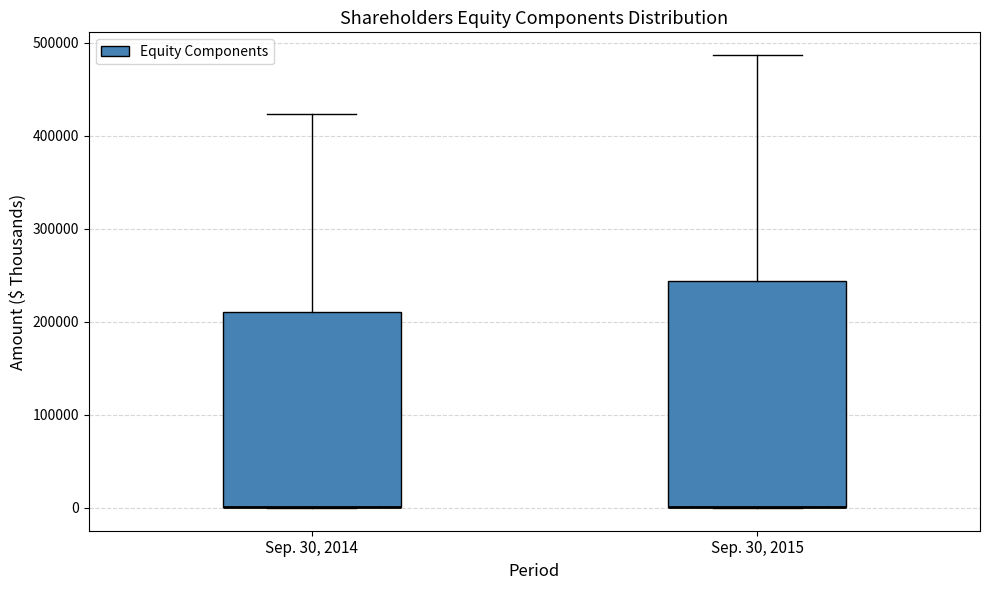

Reading left to right, read every box against the y-axis: the position of its median line, the range the box covers, and the ends of its whiskers. The values are not printed on the chart, so give them approximately, as read against the axis.

Sep. 30, 2014: median 0 (drawn on the box's lower edge), box 0 to 210000, whiskers 0 to 420000
Sep. 30, 2015: median 0 (drawn on the box's lower edge), box 0 to 240000, whiskers 0 to 490000